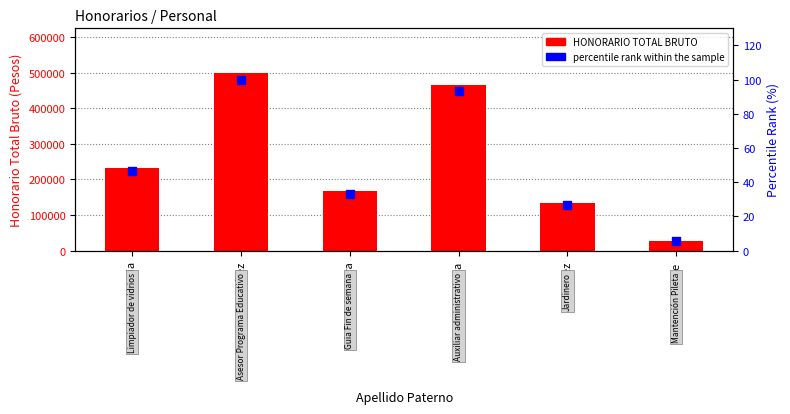

Which series has the largest Y range (max minus min)?

HONORARIO TOTAL BRUTO